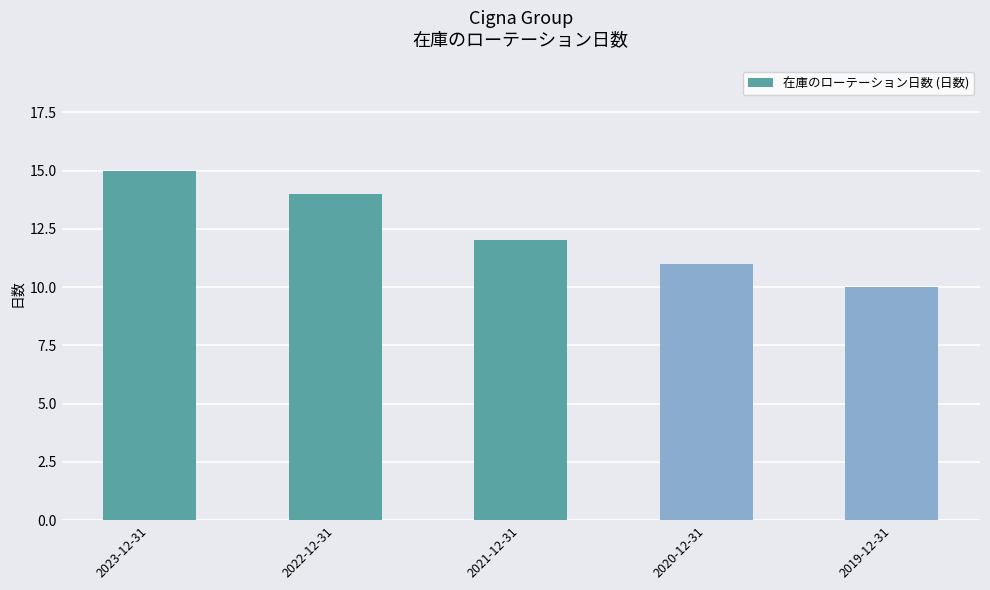

What position from the right is 2023-12-31?

5